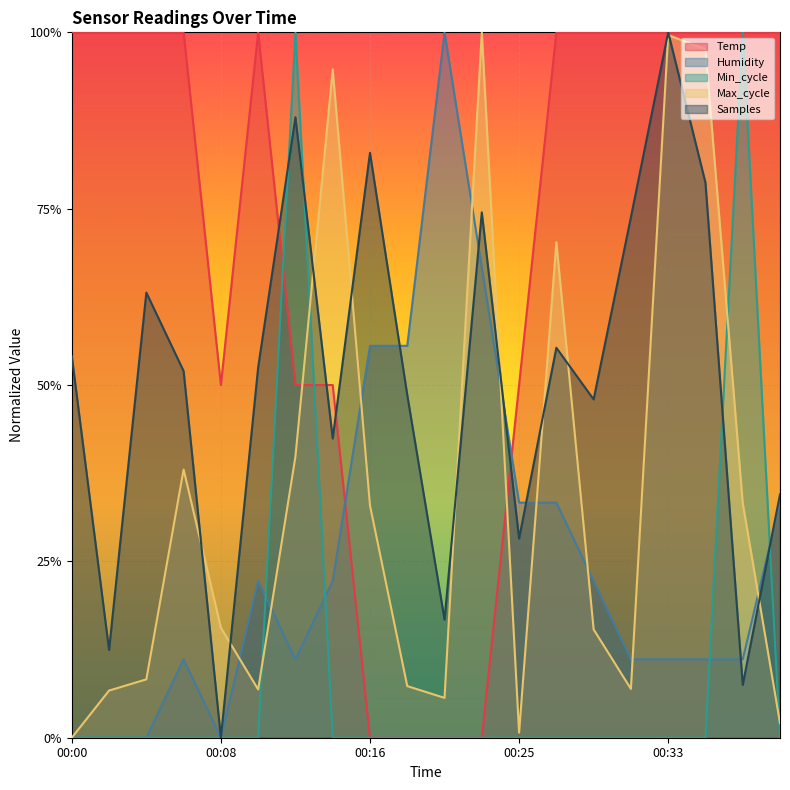

What is the maximum value for Max_cycle?

1.0